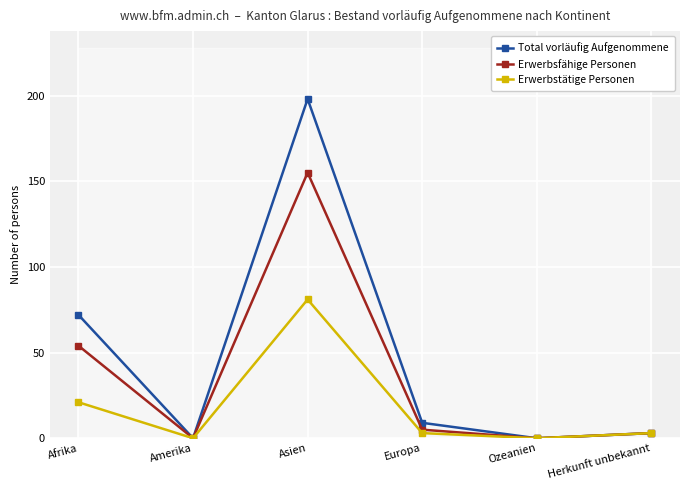

At which category is the sum across all series the highest?

Asien